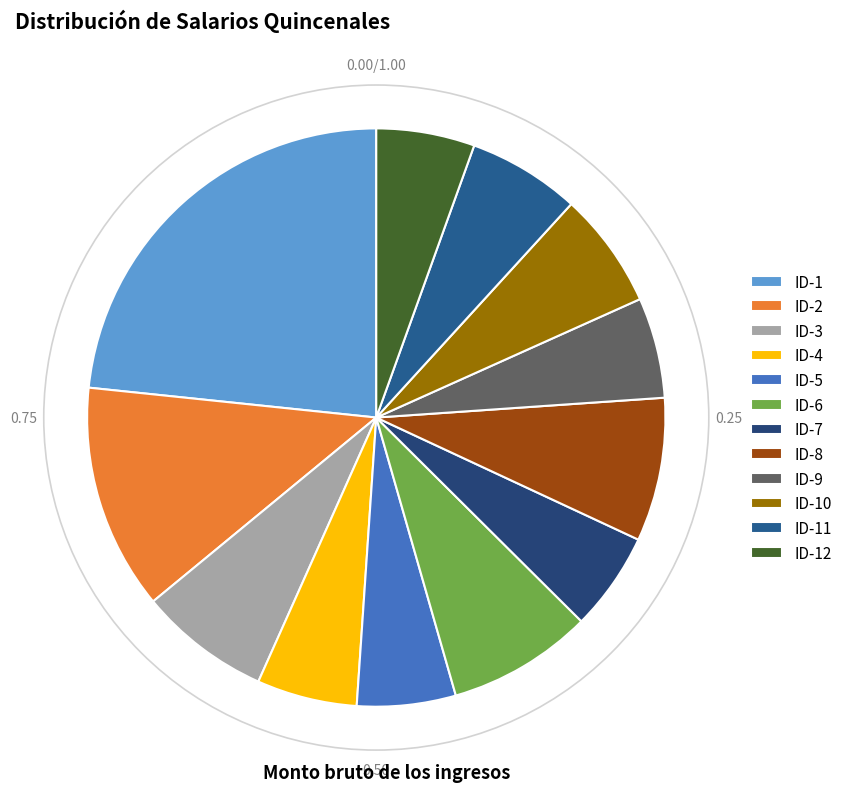

To the nearest percent, what is the combined percentage of ID-2 and ID-10?

19%